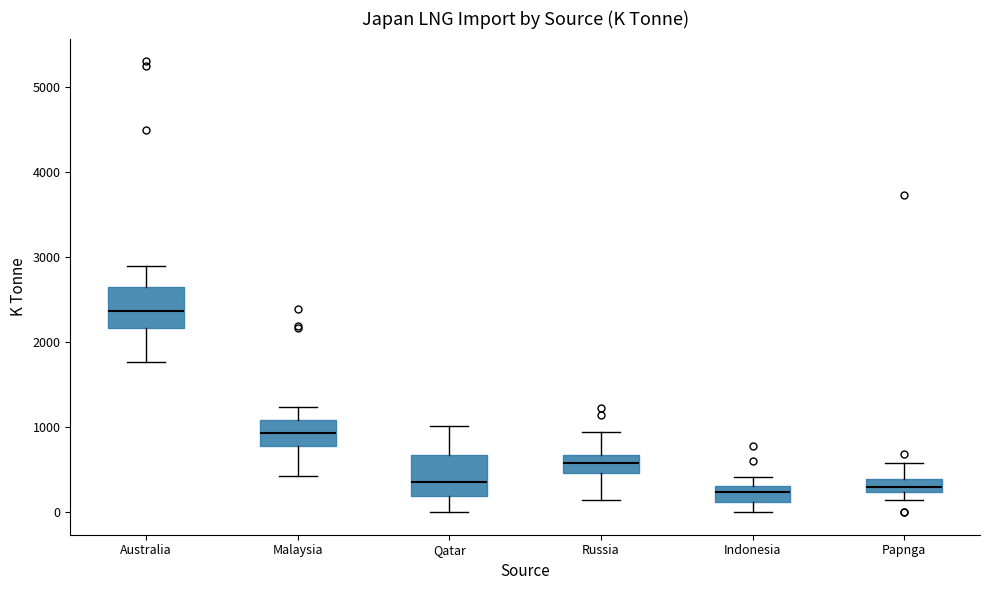

Where is the lower edge of the box for Papnga on the y-axis? The values are not printed on the chart, so give them approximately, as read against the axis.

200